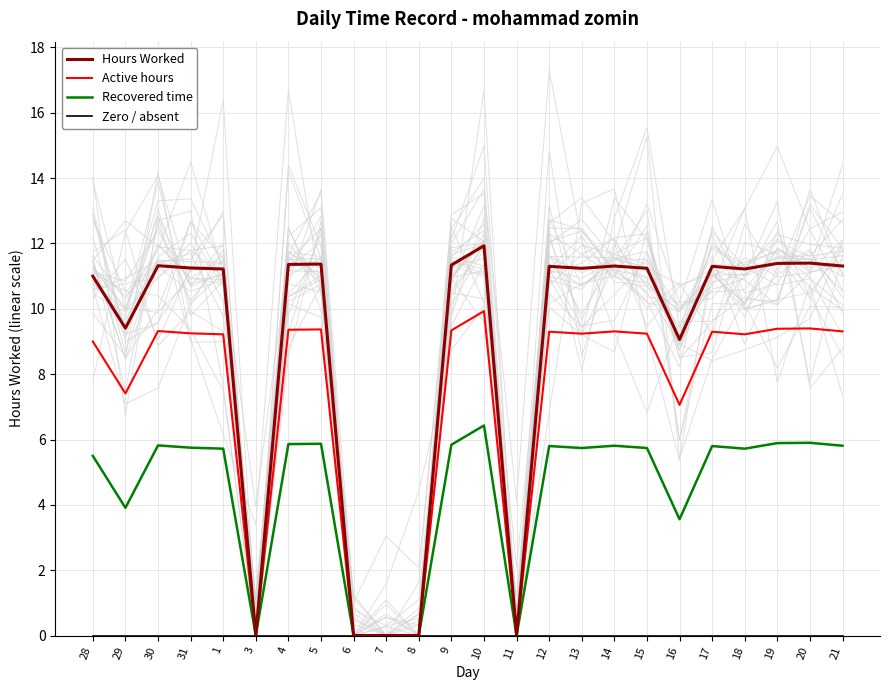

Is the value of Active hours at 16 greater than the value of Recovered time at 15?

Yes